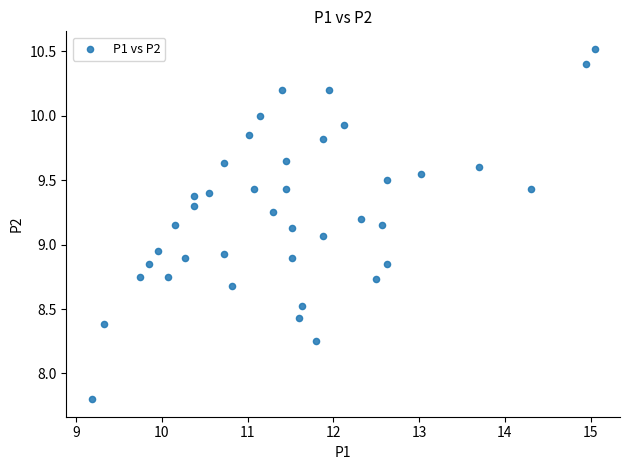

What is the range of X values (max minus min)?

5.9